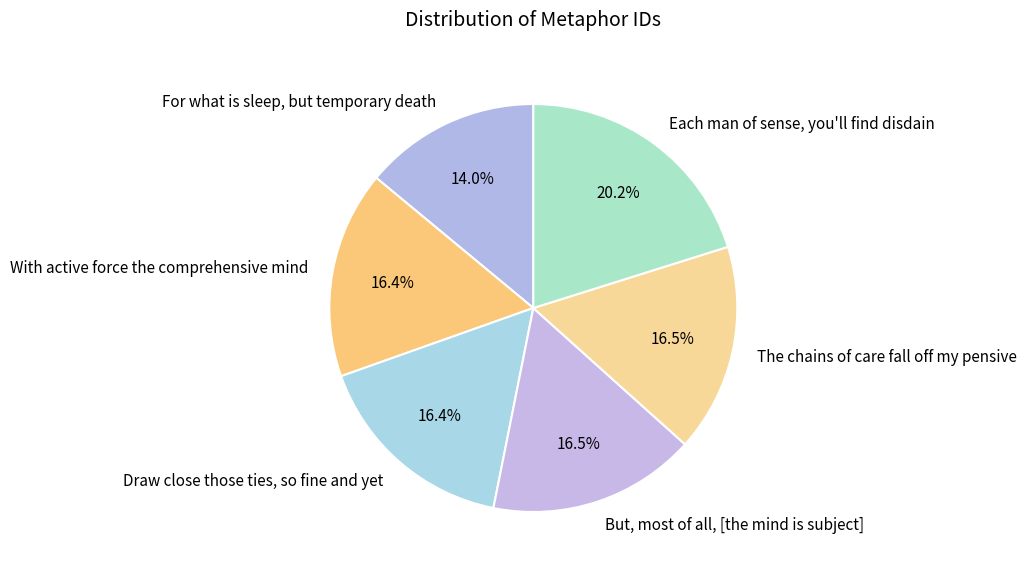

Which slice is the smallest?

For what is sleep, but temporary death